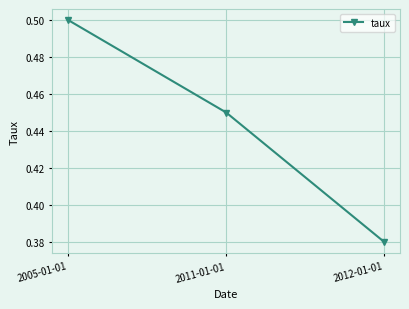

Which category has the highest value across all series?

2005-01-01